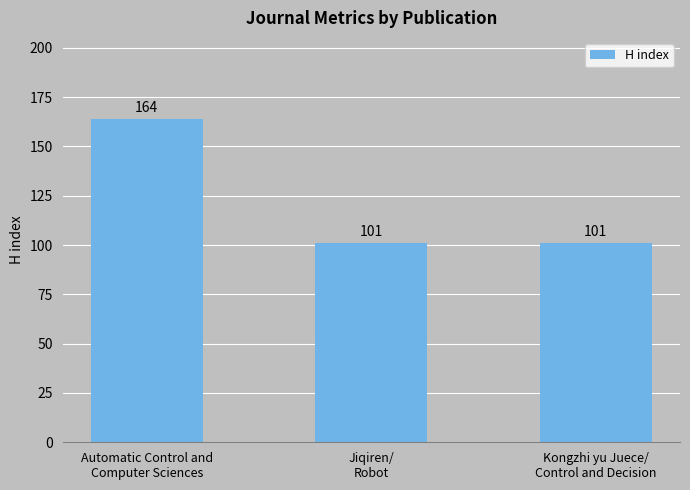

What is the average value?

122